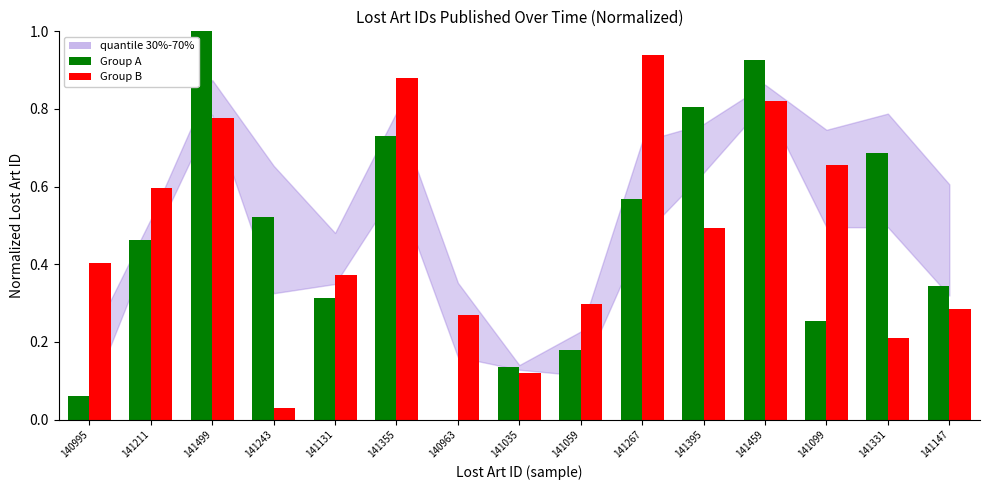

Is the value of Group A at 141059 greater than the value of Group B at 141059?

No